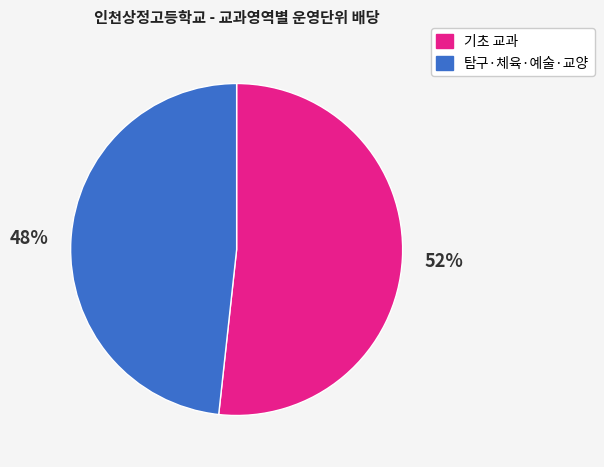

Is there a majority slice in this chart?

Yes